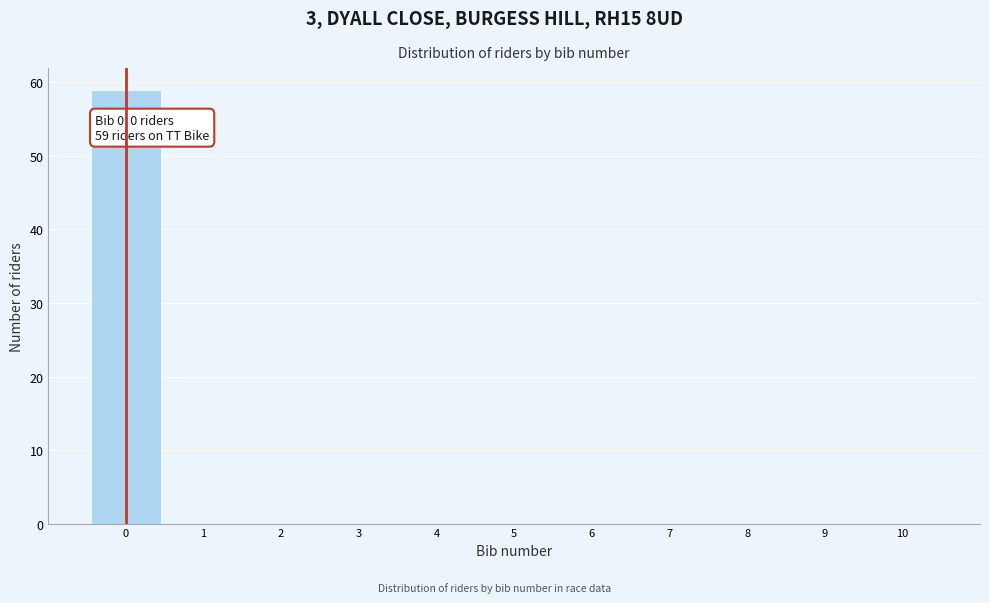

Over which range of the x-axis is the bar tallest?

-0.5 to 0.5